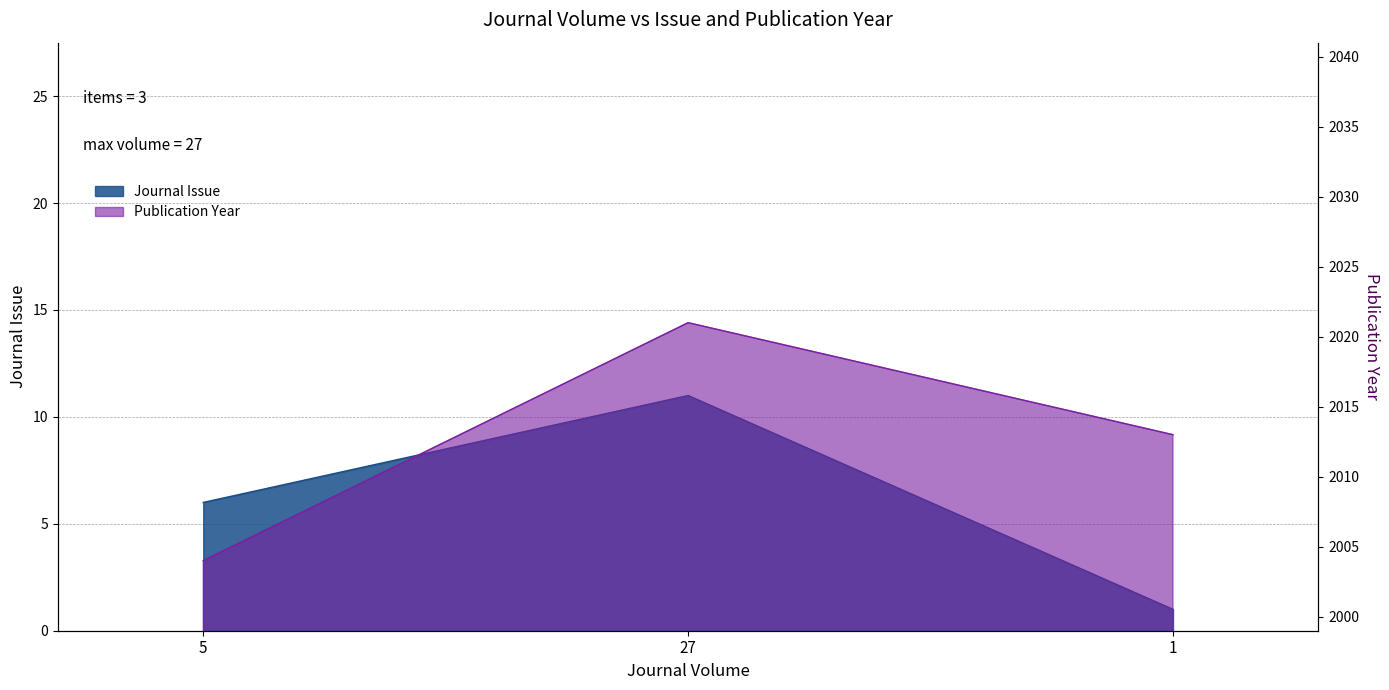

Which series has the largest total across all categories?

Publication Year